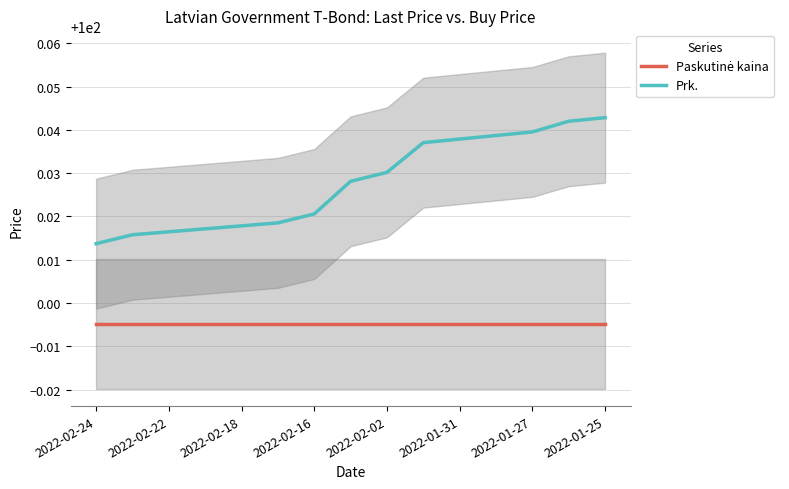

What position from the right is 11?

4